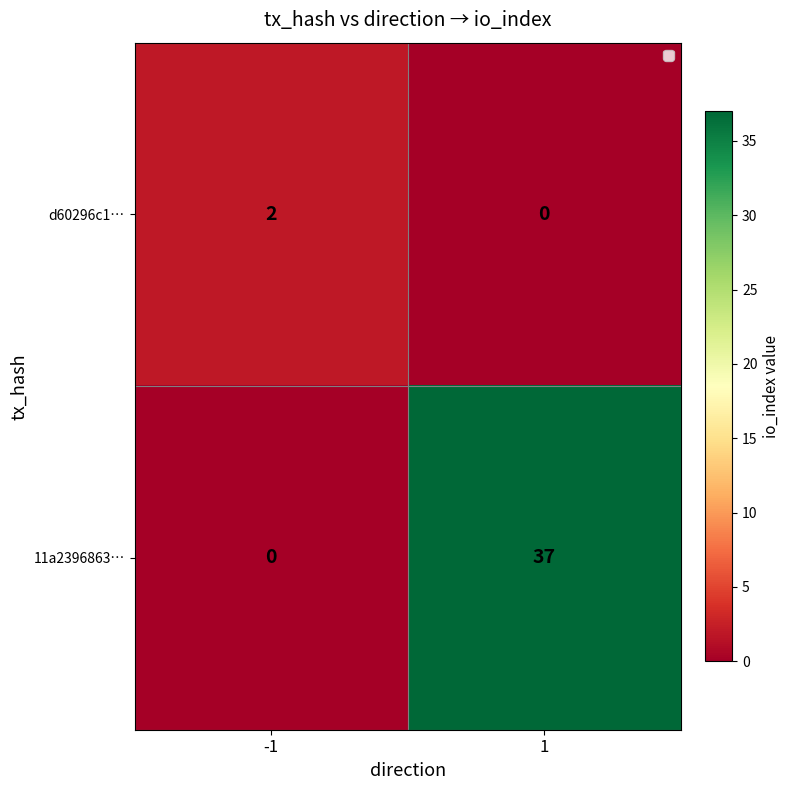

What is the maximum value shown in the chart?

37